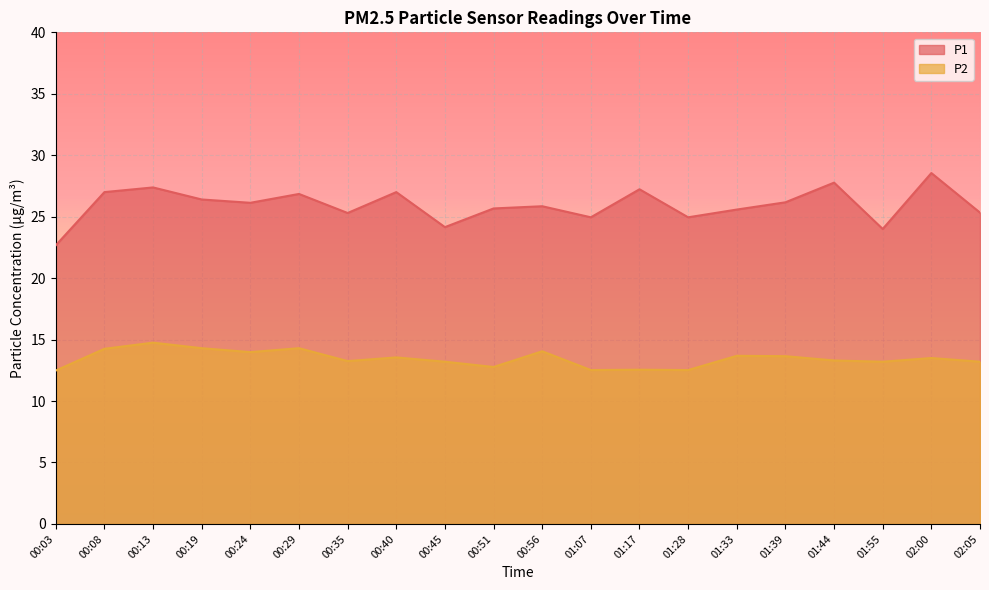

Rank the series by their maximum value, from highest to lowest.

P1, P2